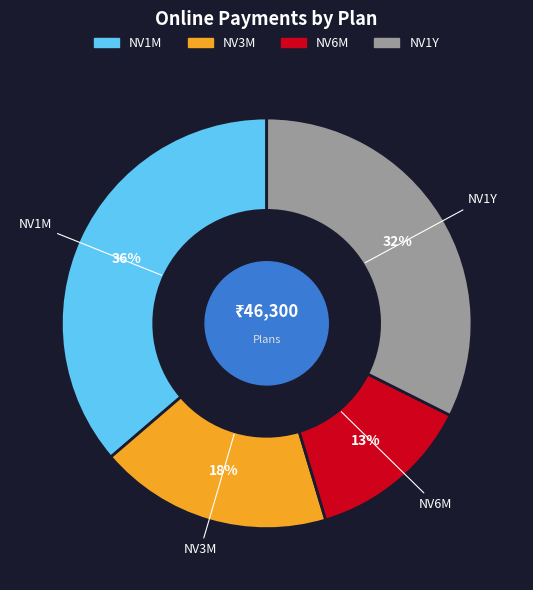

Is there any slice that represents more than half of the pie?

No